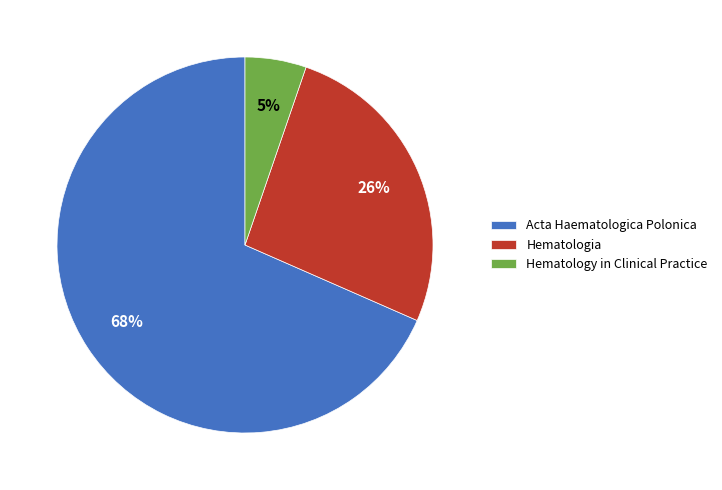

Rank the categories by value from highest to lowest.

Acta Haematologica Polonica, Hematologia, Hematology in Clinical Practice